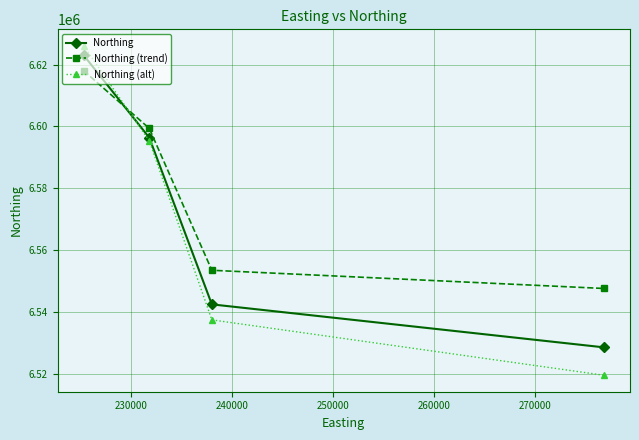

True or false: Northing has more than 1 points higher than both neighbors.

False